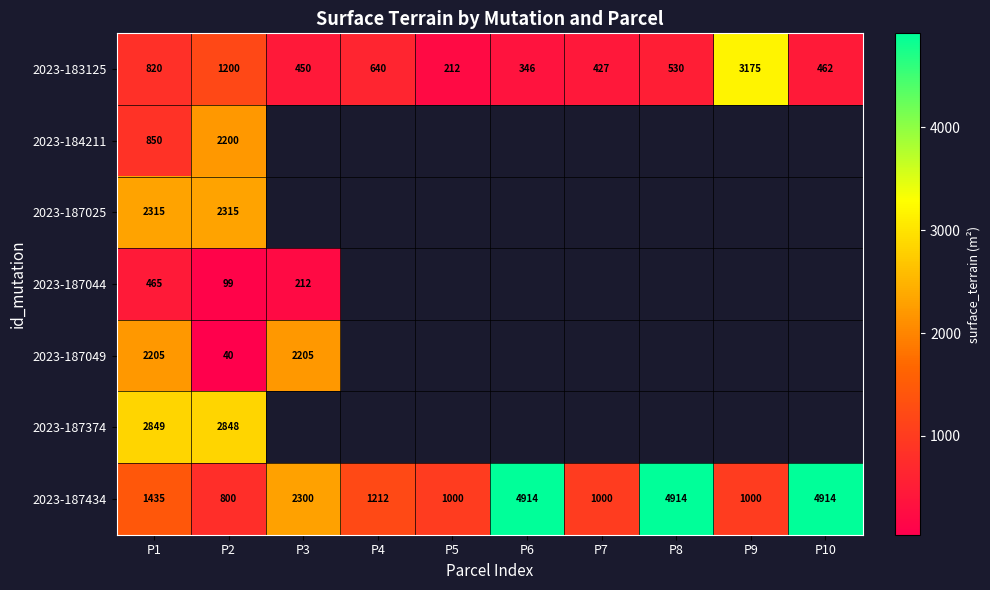

Where does the 2023-183125 series first go above 530?

P1